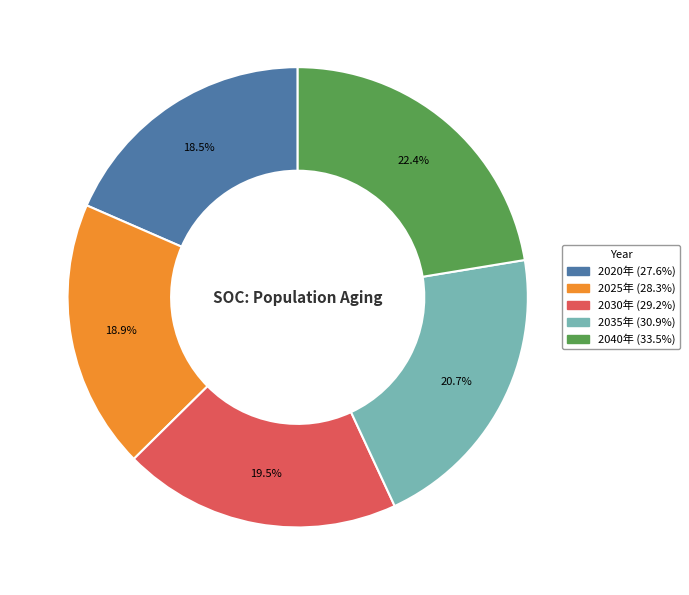

To the nearest percent, what is the combined percentage of 2035年 and 2030年?

40%